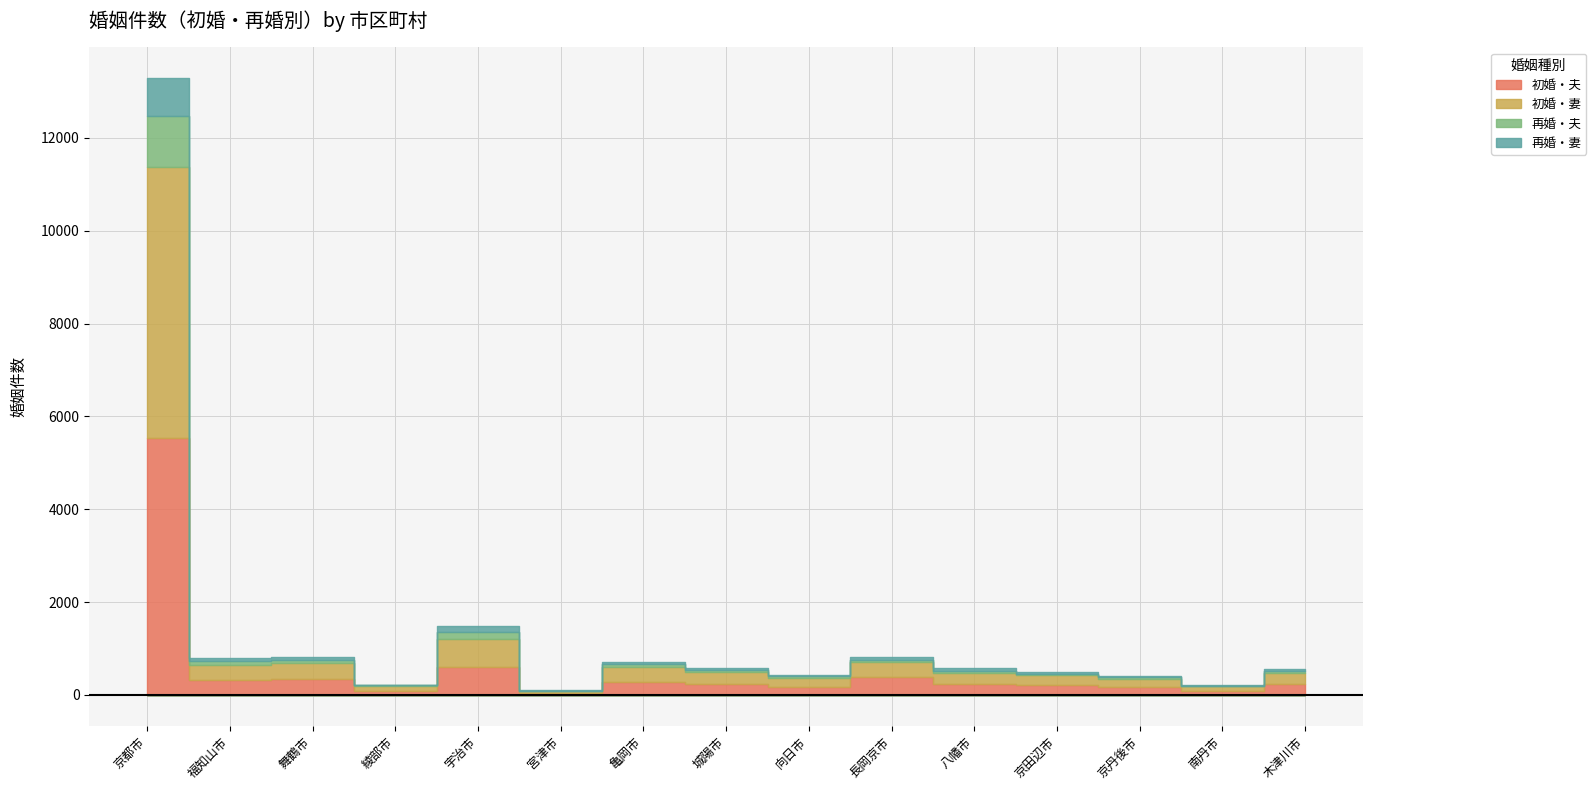

What is the maximum value shown in the chart?

5840